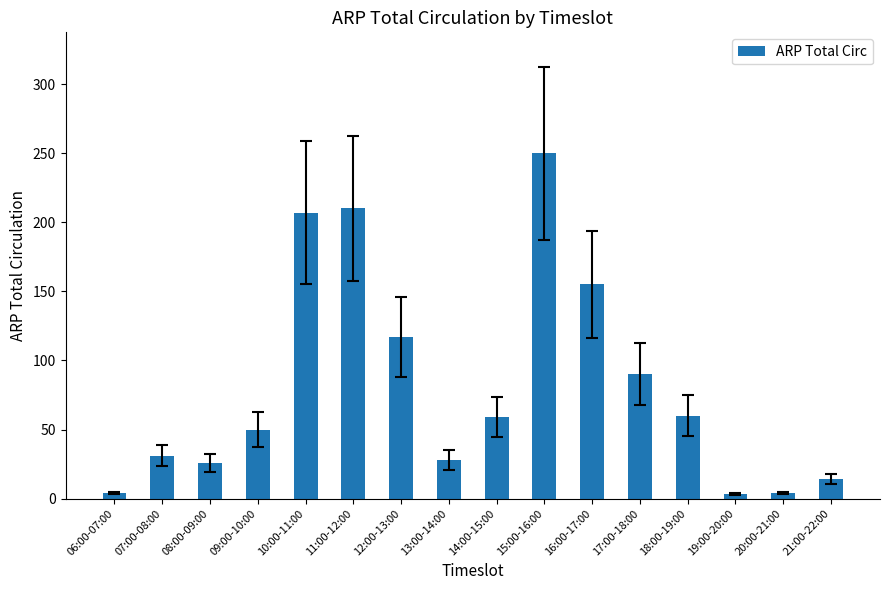

What is the smallest value displayed?

3